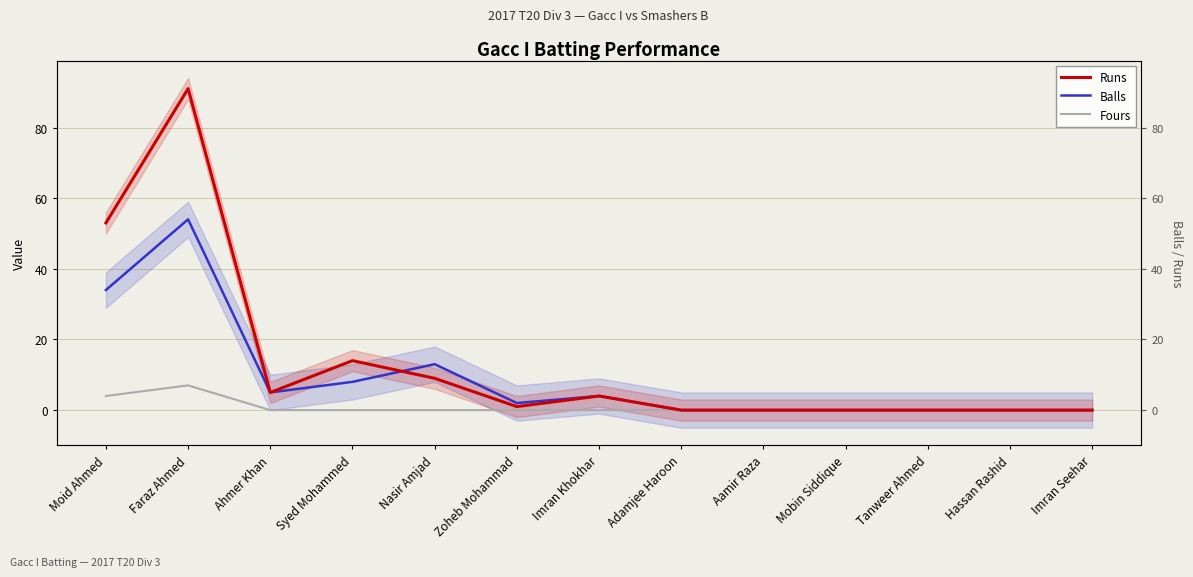

How many data points does each series have?

13